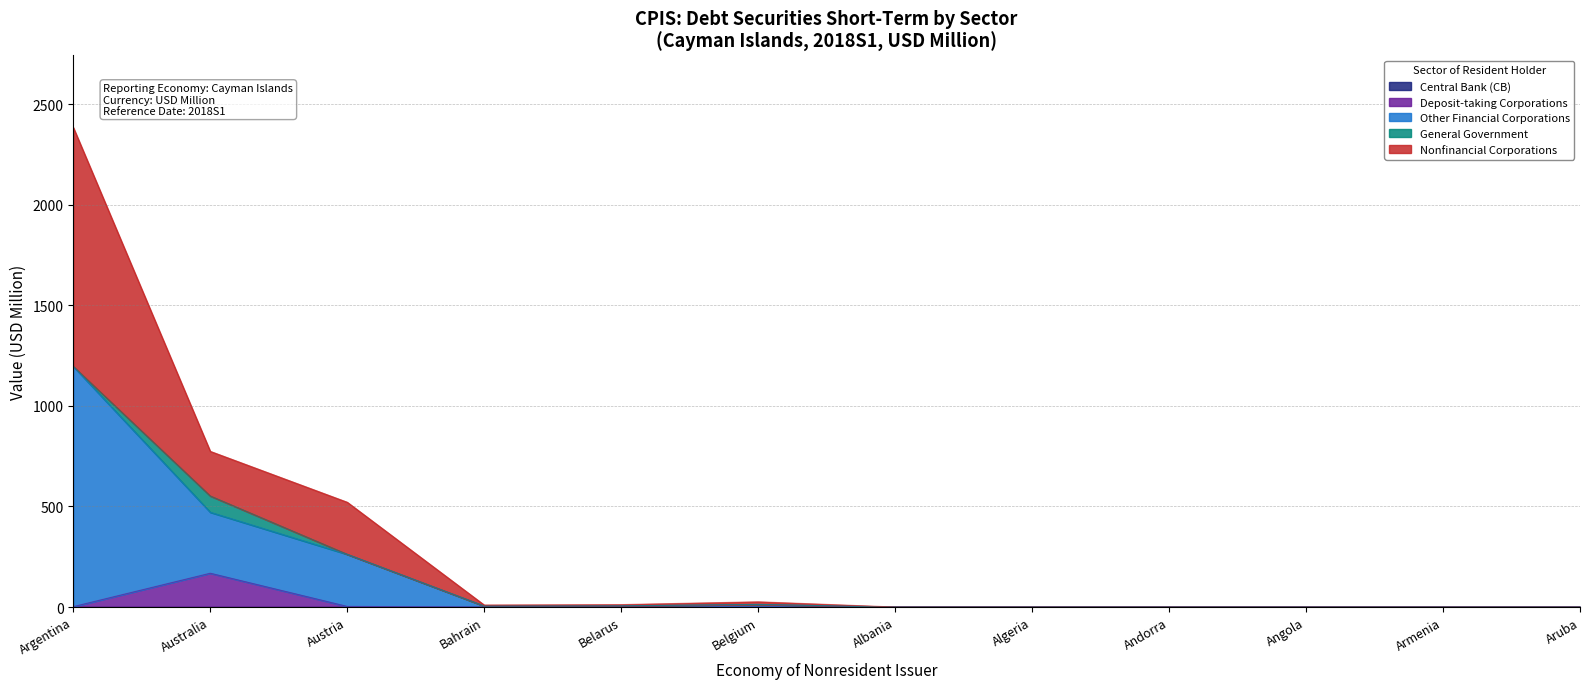

In Deposit-taking Corporations, how many points are higher than both neighbors (excluding endpoints)?

1